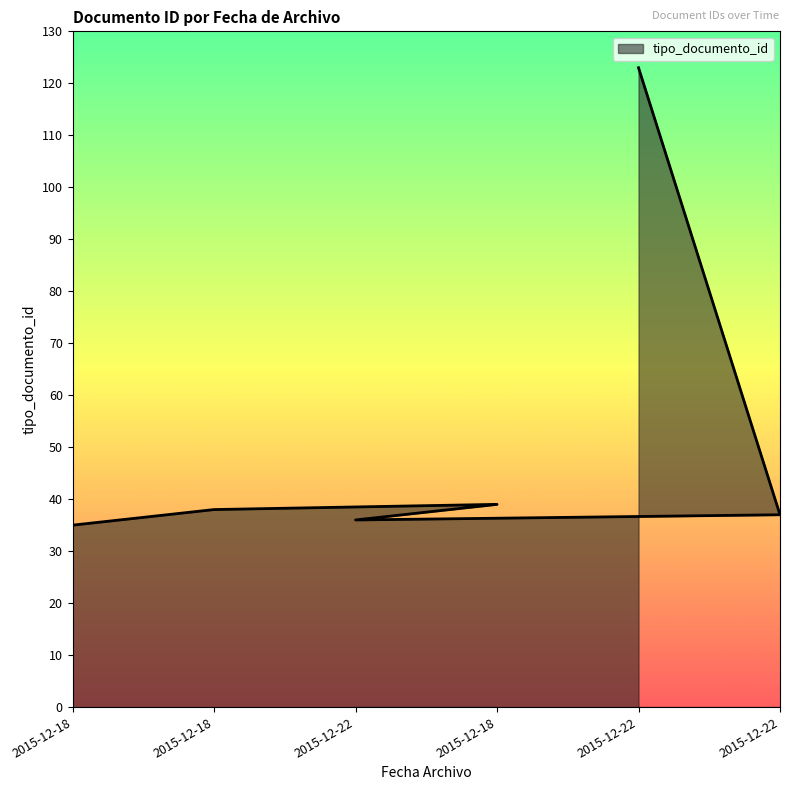

Between 2015-12-22 12:17:21 and 2015-12-22 12:52:47, which is larger?

2015-12-22 12:52:47